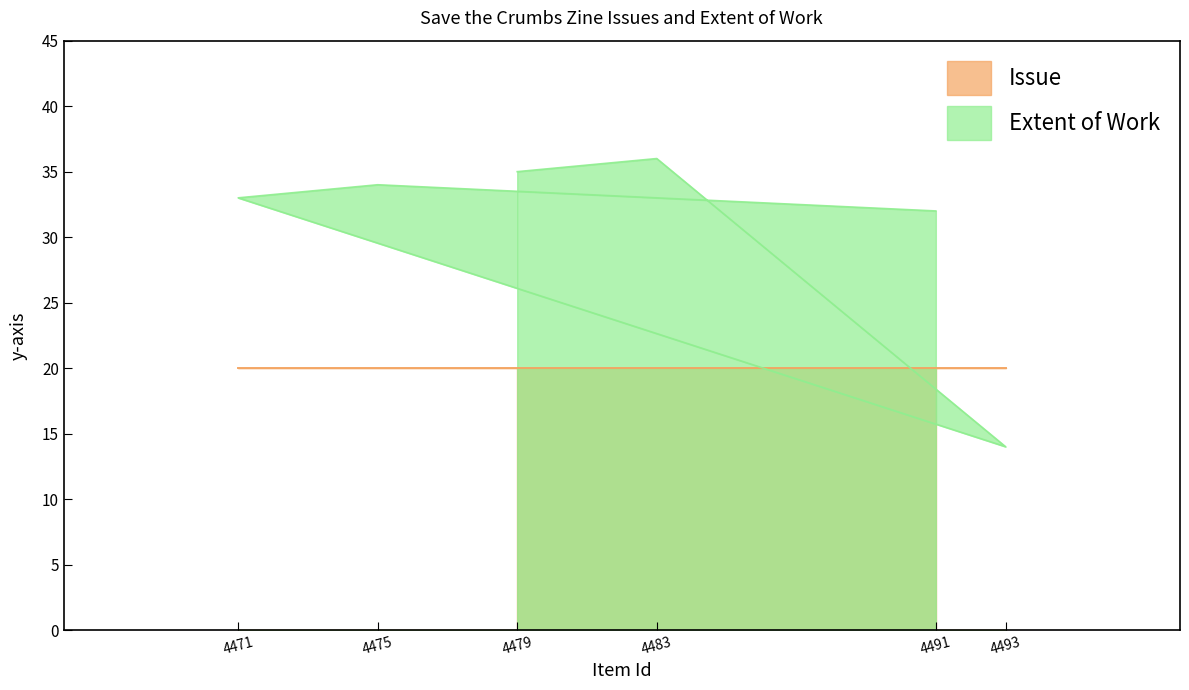

What is the difference between the maximum and minimum values?

22